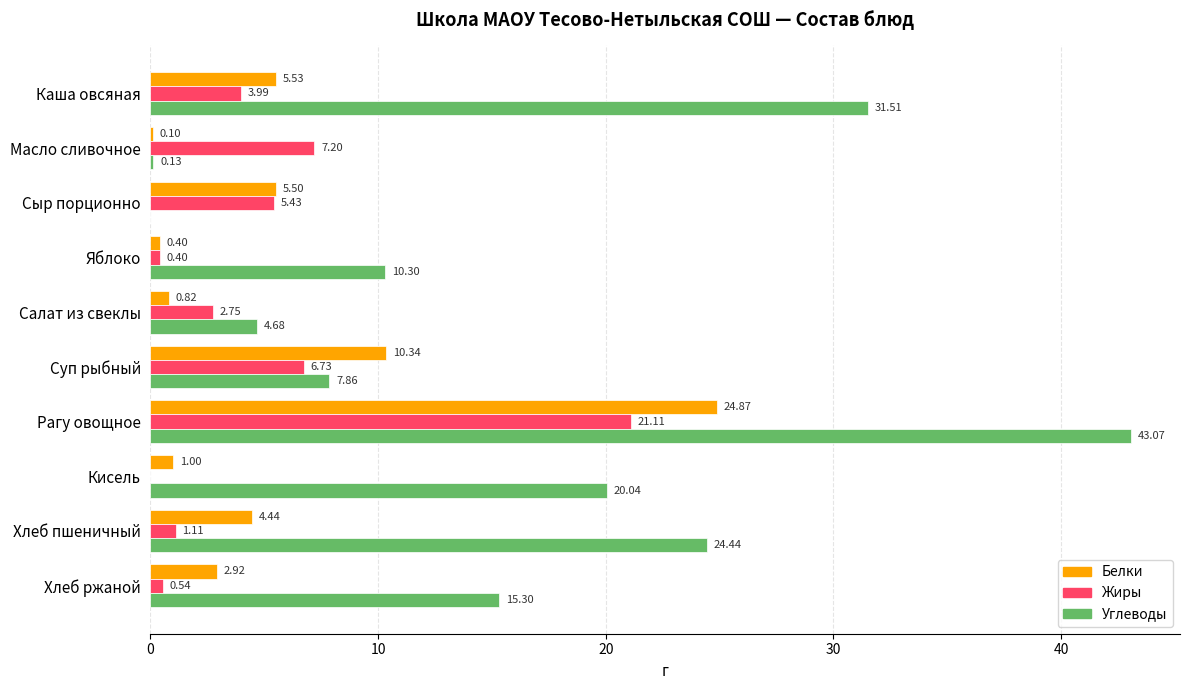

At which label does Жиры reach its peak?

Рагу овощное